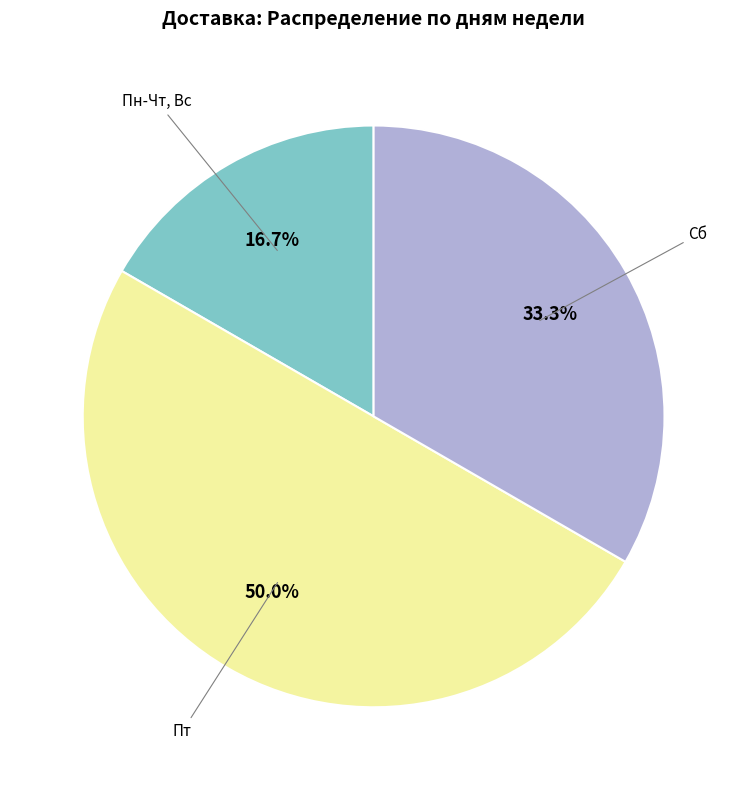

What is the largest slice in the pie chart?

Пт